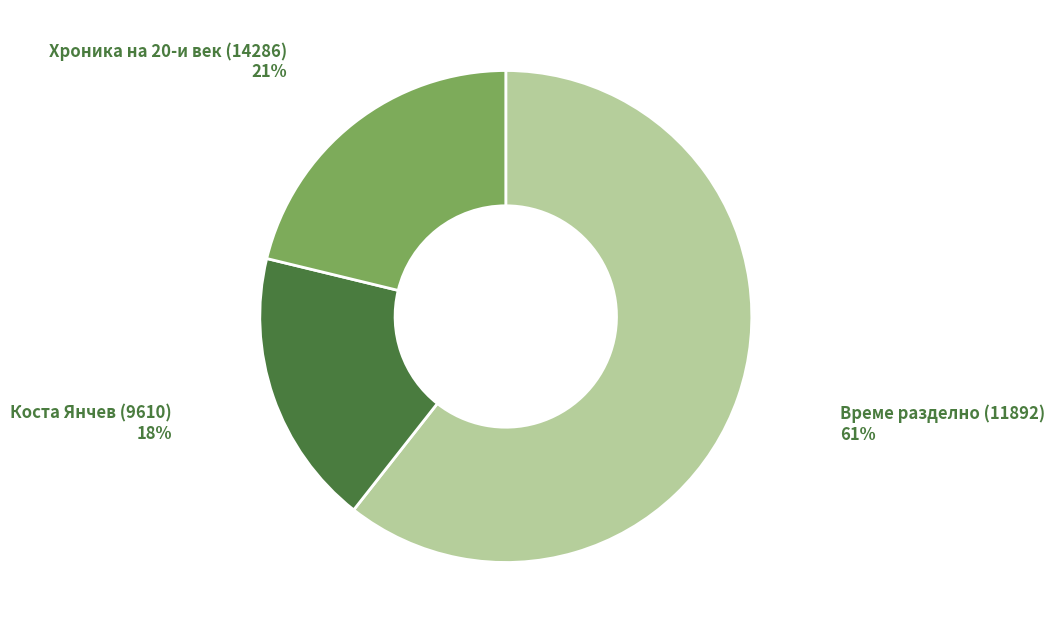

To the nearest percent, what is the average slice percentage?

33%